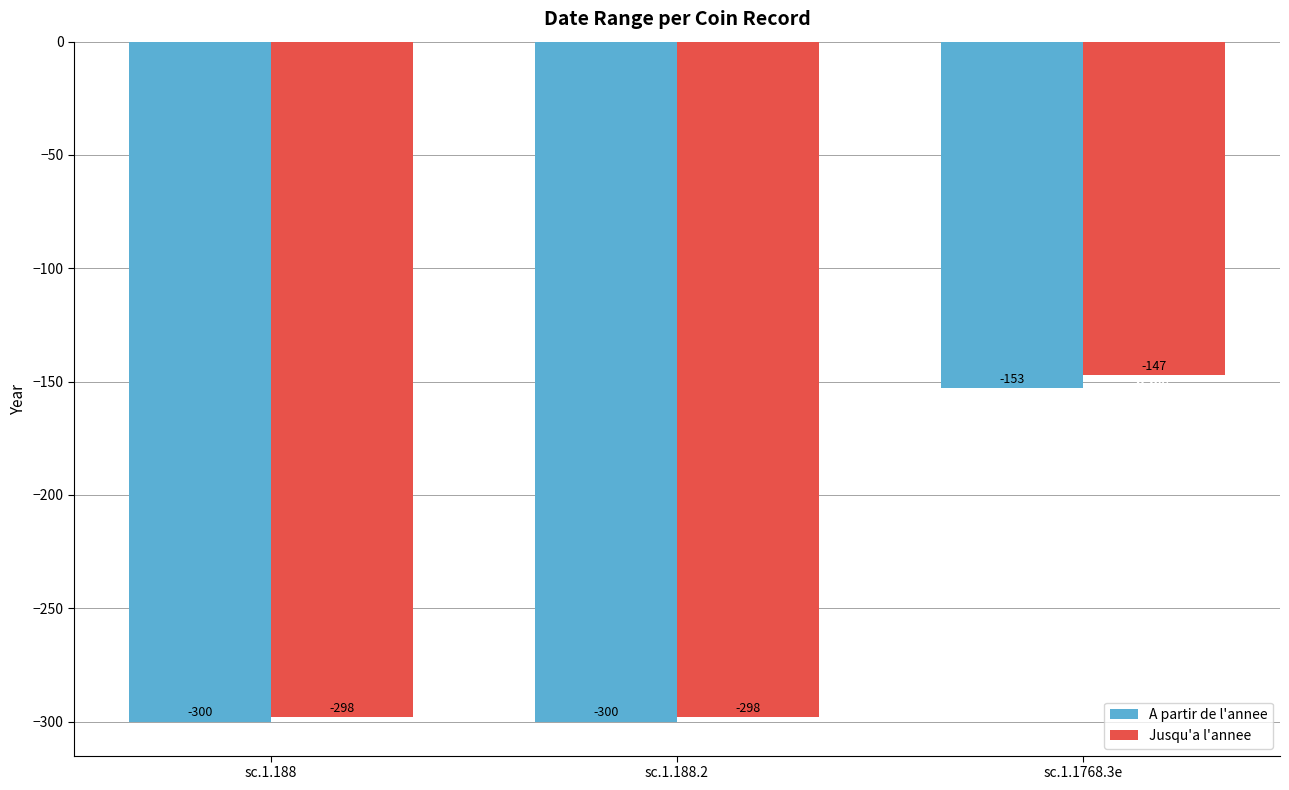

What is the sum of the A partir de l'annee values at sc.1.1768.3e and sc.1.188.2?

-453